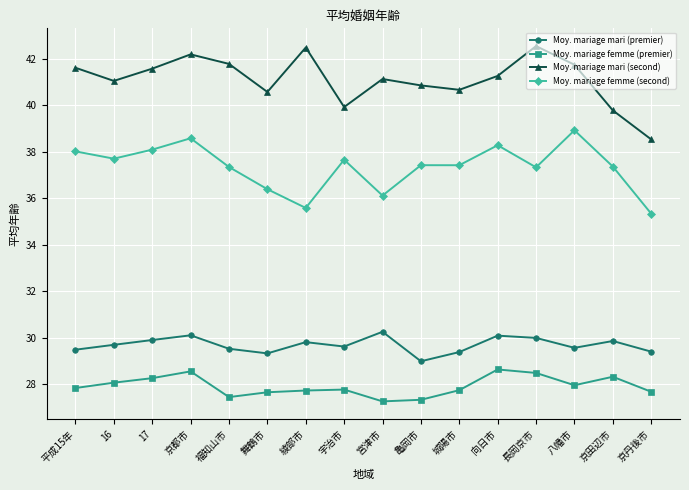

What is the difference between the second highest and second lowest values in the Moy. mariage femme (premier) series?

1.2